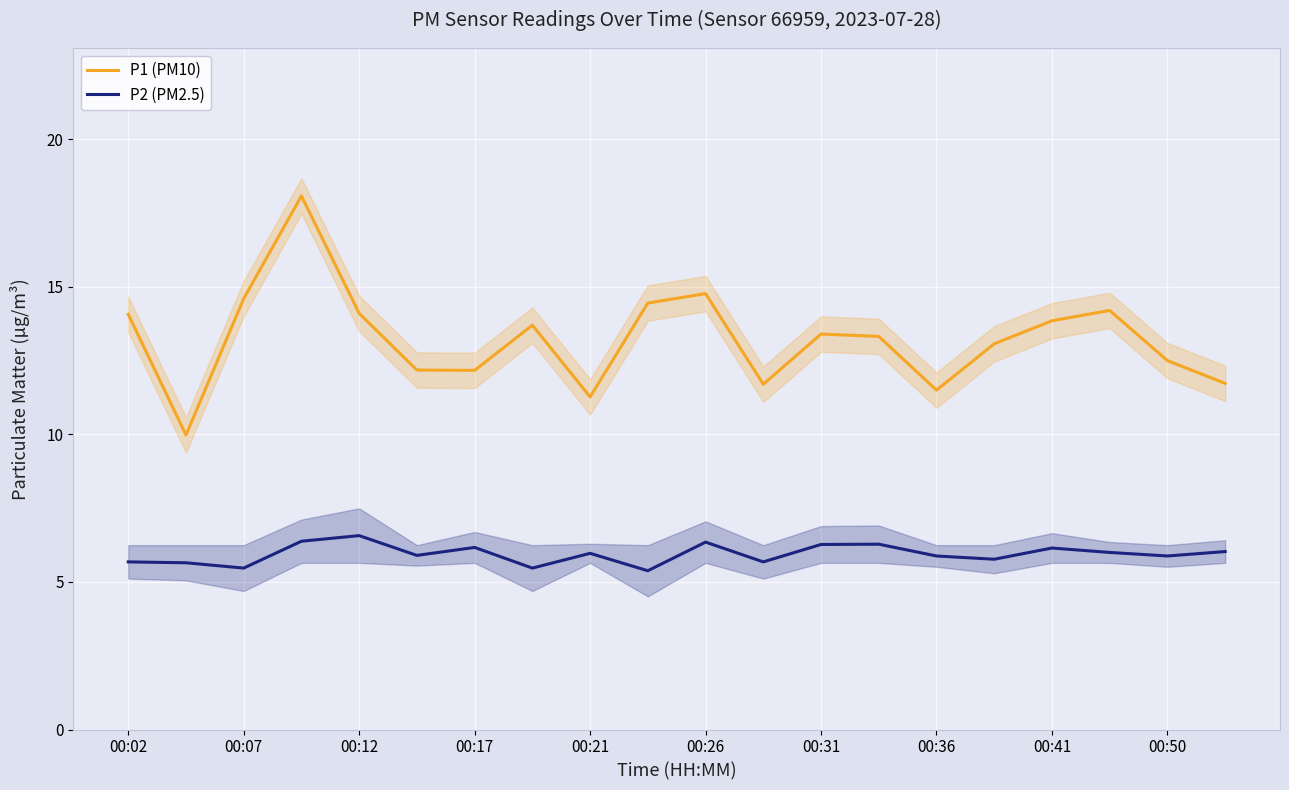

Where does the P1 (PM10) series first go above 13?

00:02